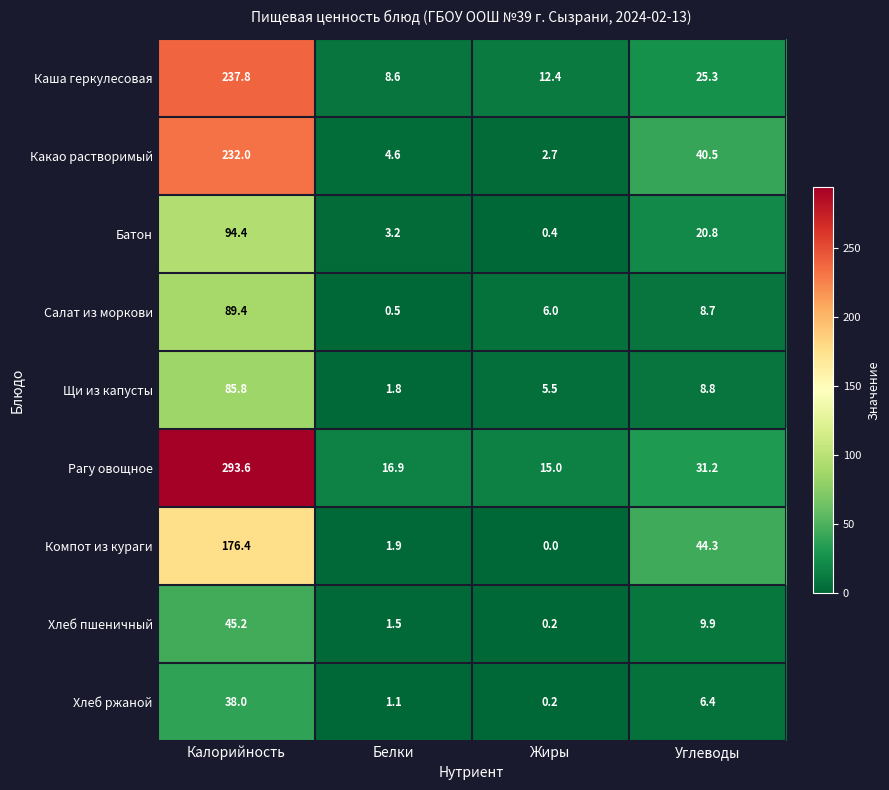

What is the greatest value displayed?

293.6